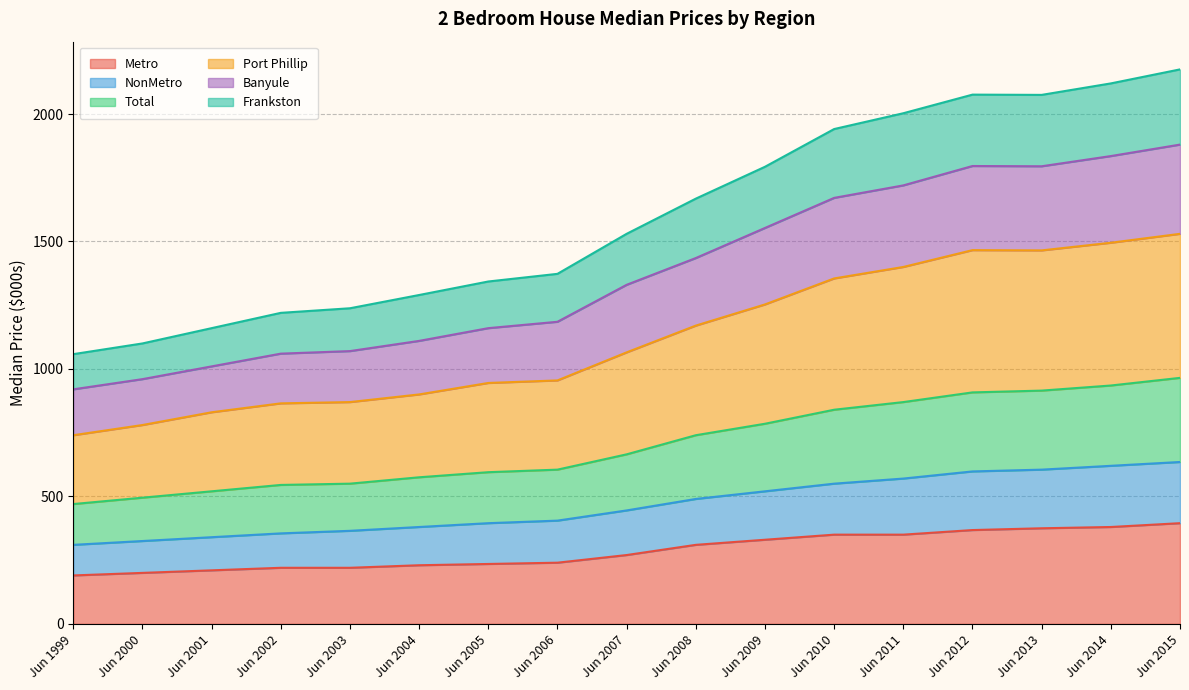

What is the maximum value for Metro?

395